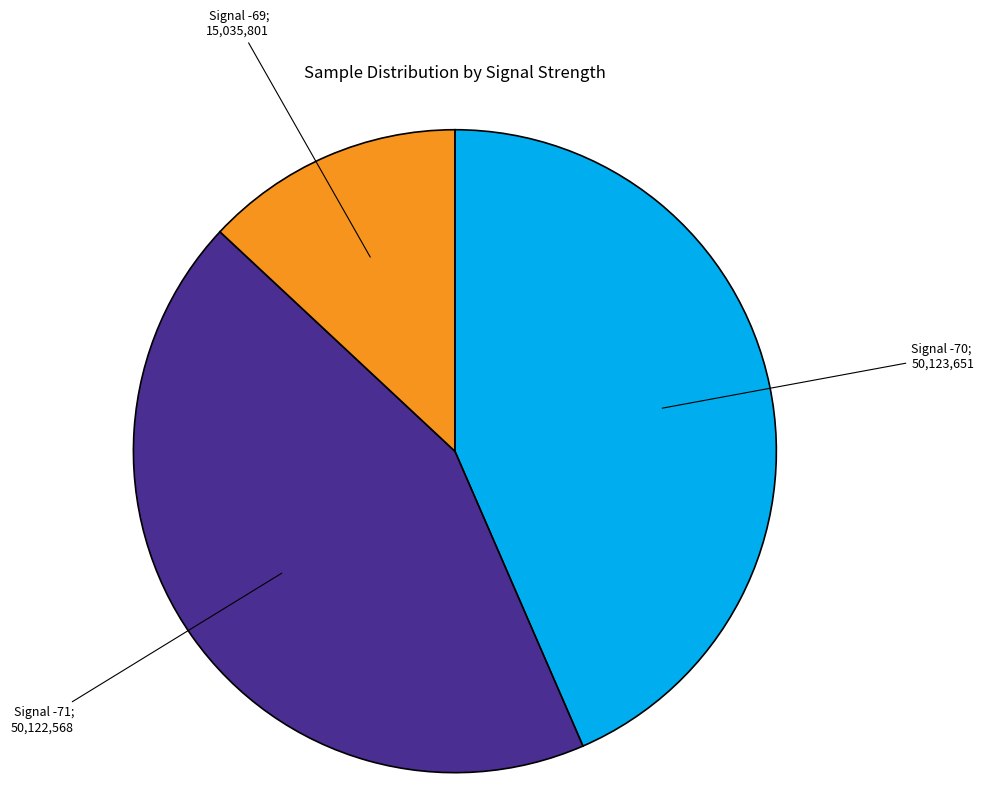

Is there any slice that represents more than half of the pie?

No